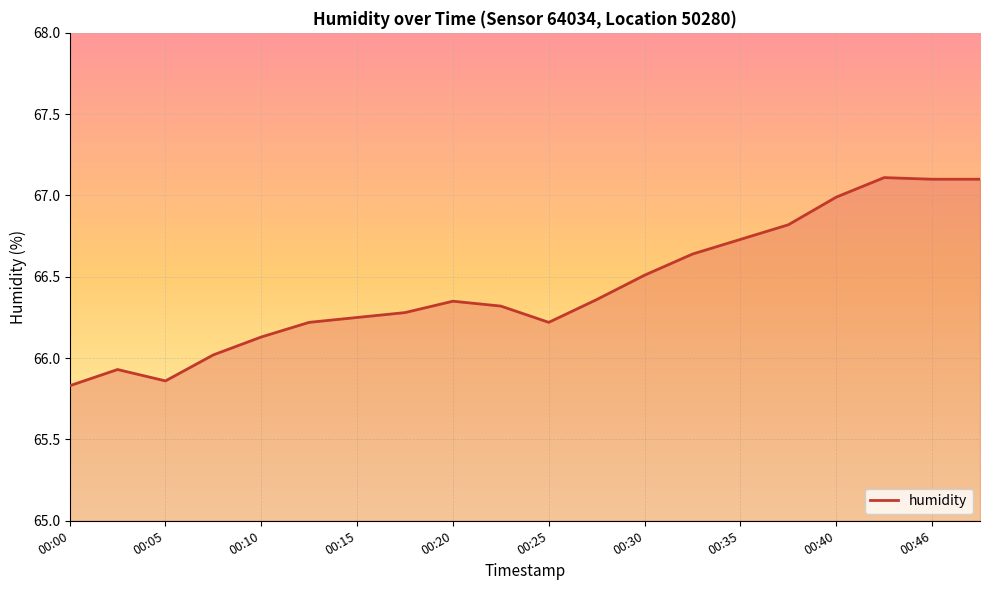

What is the difference between the maximum and minimum values?

1.3